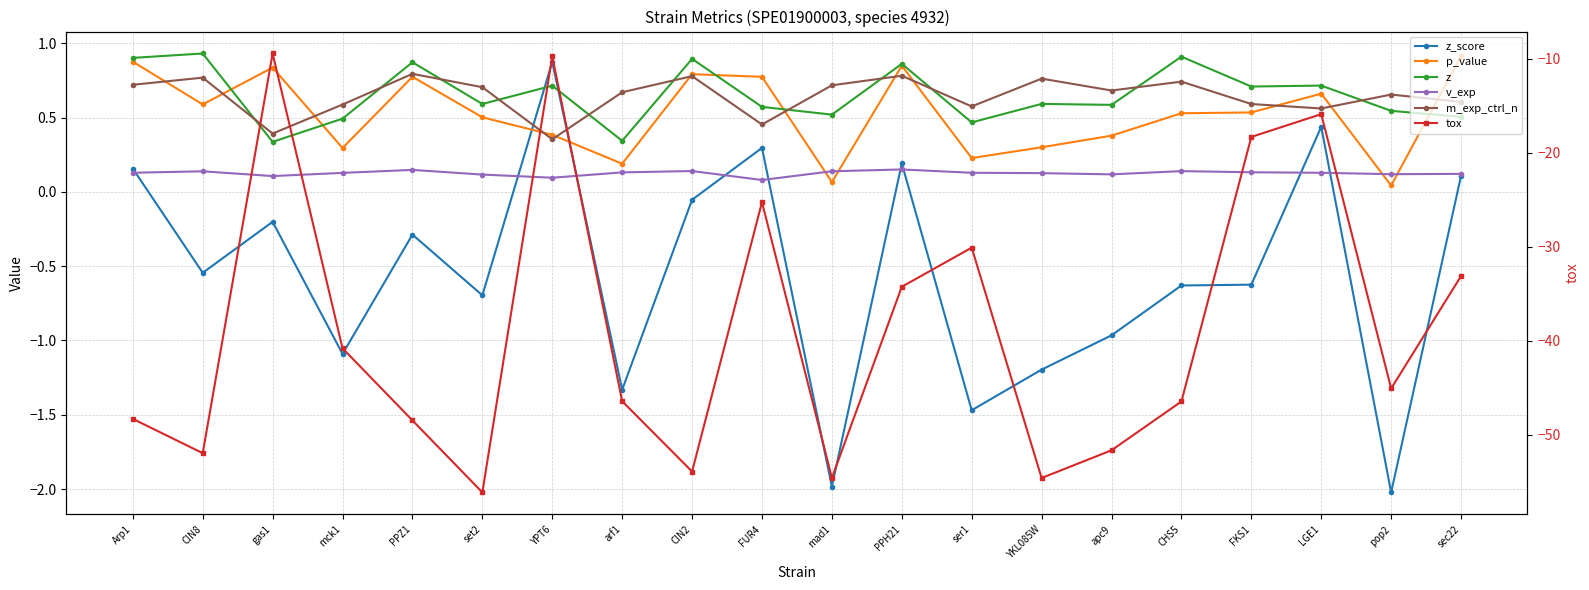

What is the sum of the z values at mck1 and mad1?

1.0